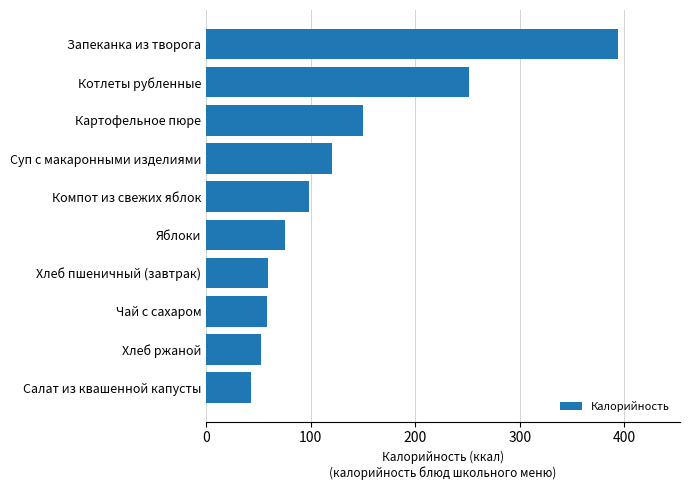

True or false: the data shows 251.0 at Котлеты рубленные.

True